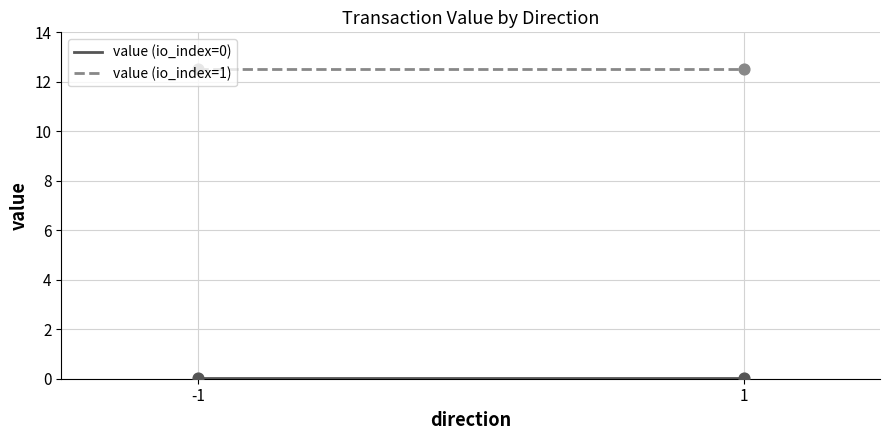

Which series has the largest total across all categories?

value (io_index=1)